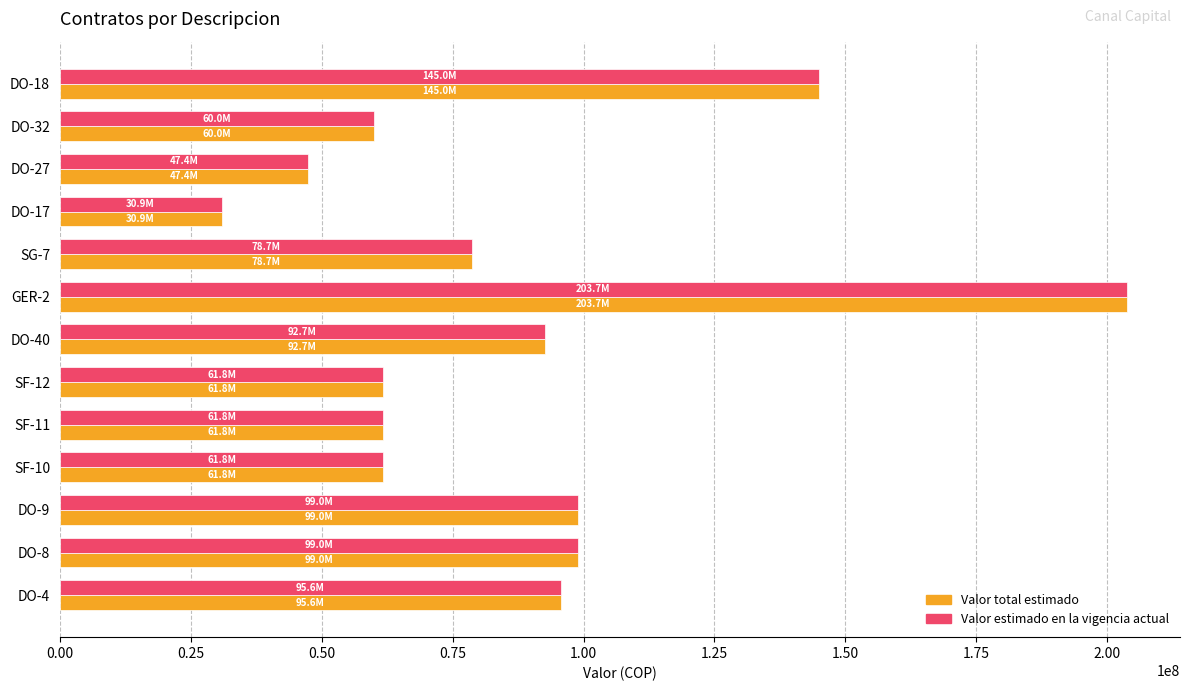

What is the difference between the maximum and minimum values in the Valor total estimado series?

172792800